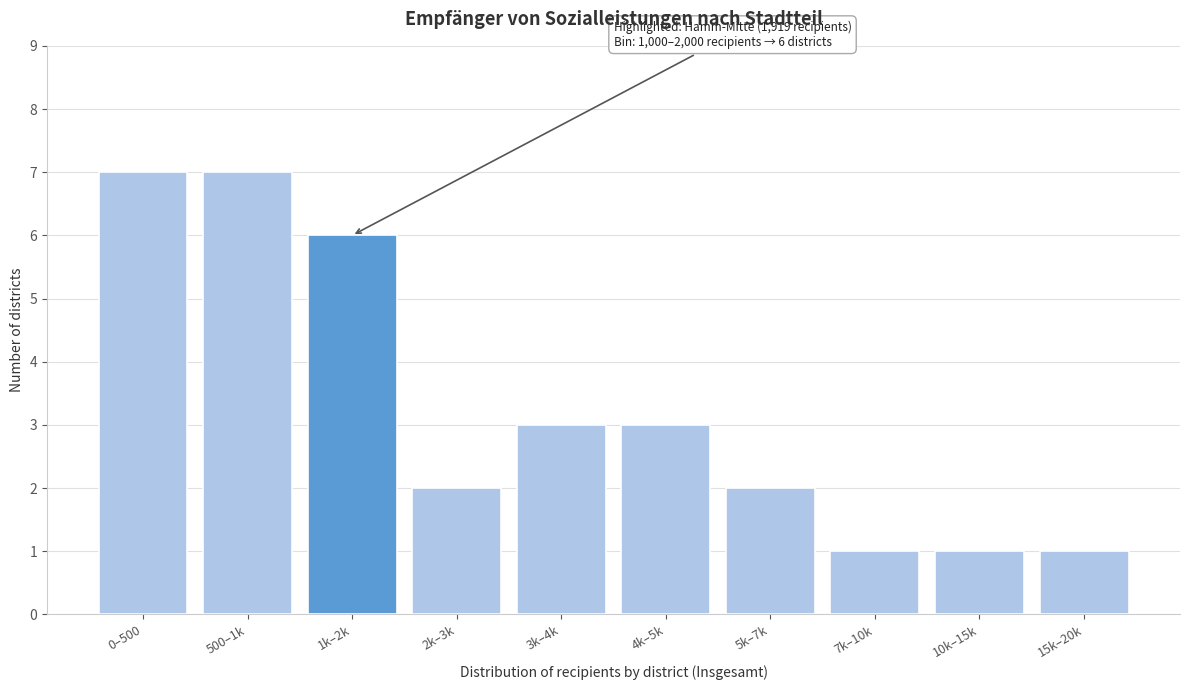

Reading left to right, what are all the values shown in this chart?

7	7	6	2	3	3	2	1	1	1